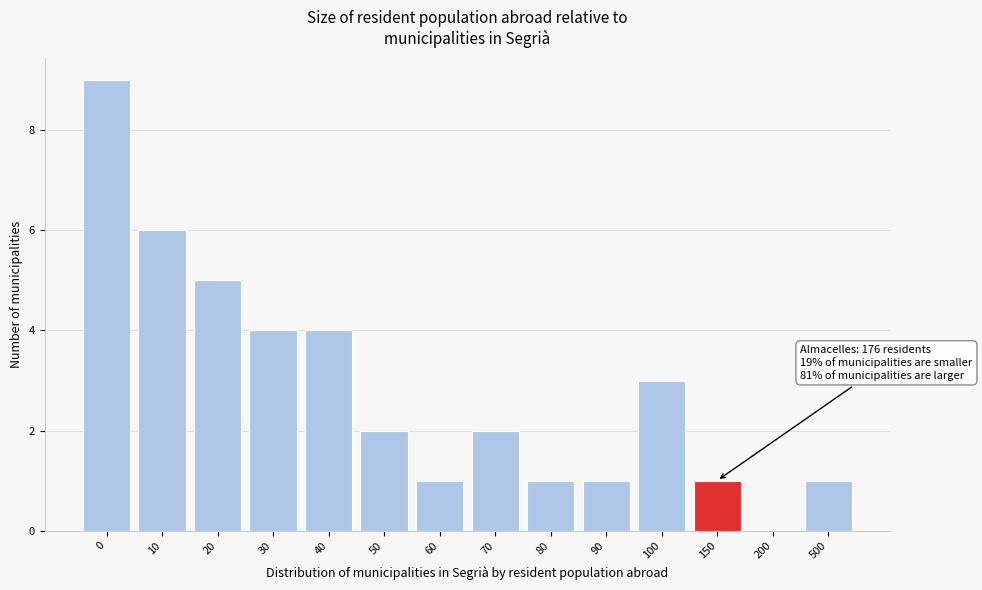

Reading left to right, transcribe all the data shown in this chart.

0=9	10=6	20=5	30=4	40=4	50=2	60=1	70=2	80=1	90=1	100=3	150=1	200=0	500=1